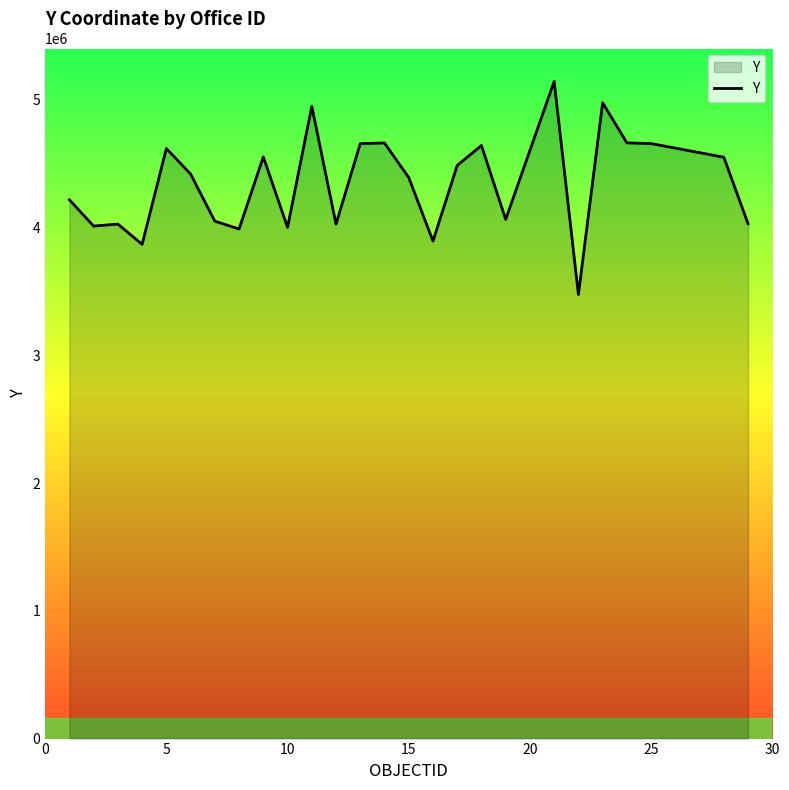

What is the smallest value displayed?

3475473.1